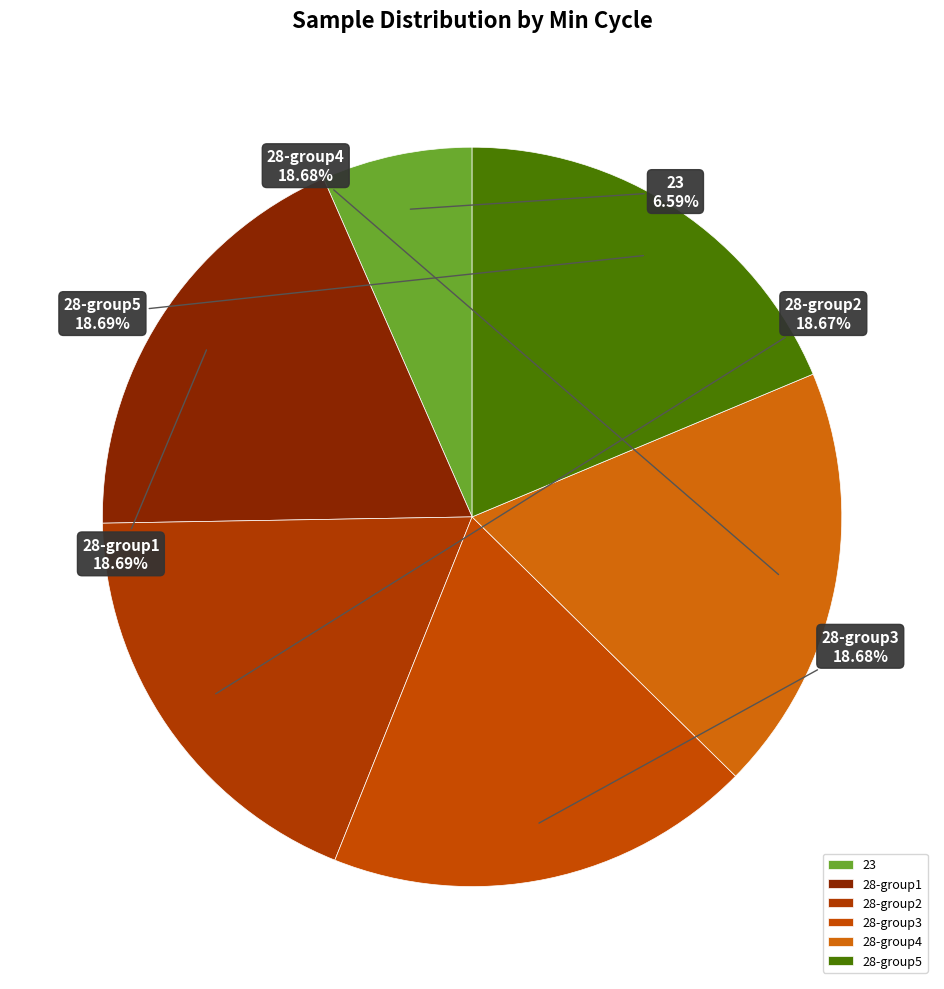

Approximately how many times larger is the value at 28-group4 compared to 28-group1?

1.0